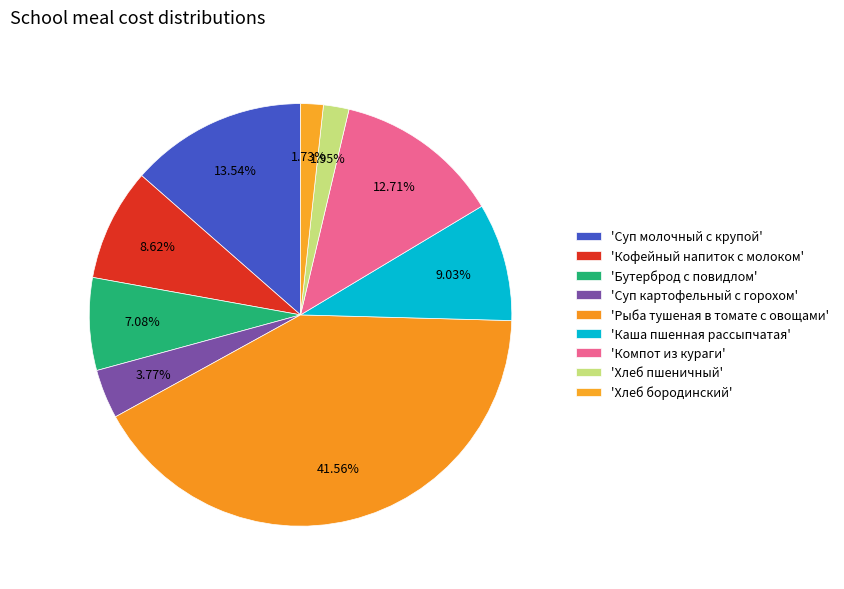

Is there a majority slice in this chart?

No